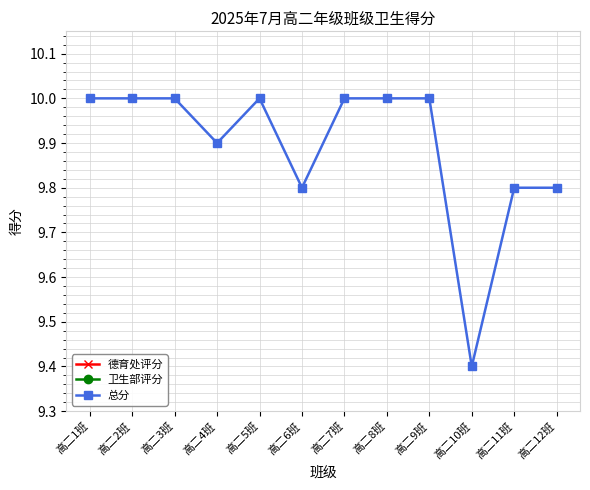

What is the difference between the second highest and second lowest values in the 总分 series?

0.2